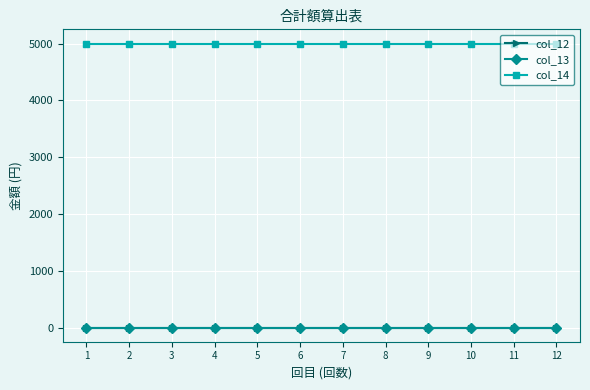

Reading left to right, what are all the values shown in this chart?

col_12: 1=0	2=0	3=0	4=0	5=0	6=0	7=0	8=0	9=0	10=0	11=0	12=0
col_13: 1=0	2=0	3=0	4=0	5=0	6=0	7=0	8=0	9=0	10=0	11=0	12=0
col_14: 1=5000	2=5000	3=5000	4=5000	5=5000	6=5000	7=5000	8=5000	9=5000	10=5000	11=5000	12=5000